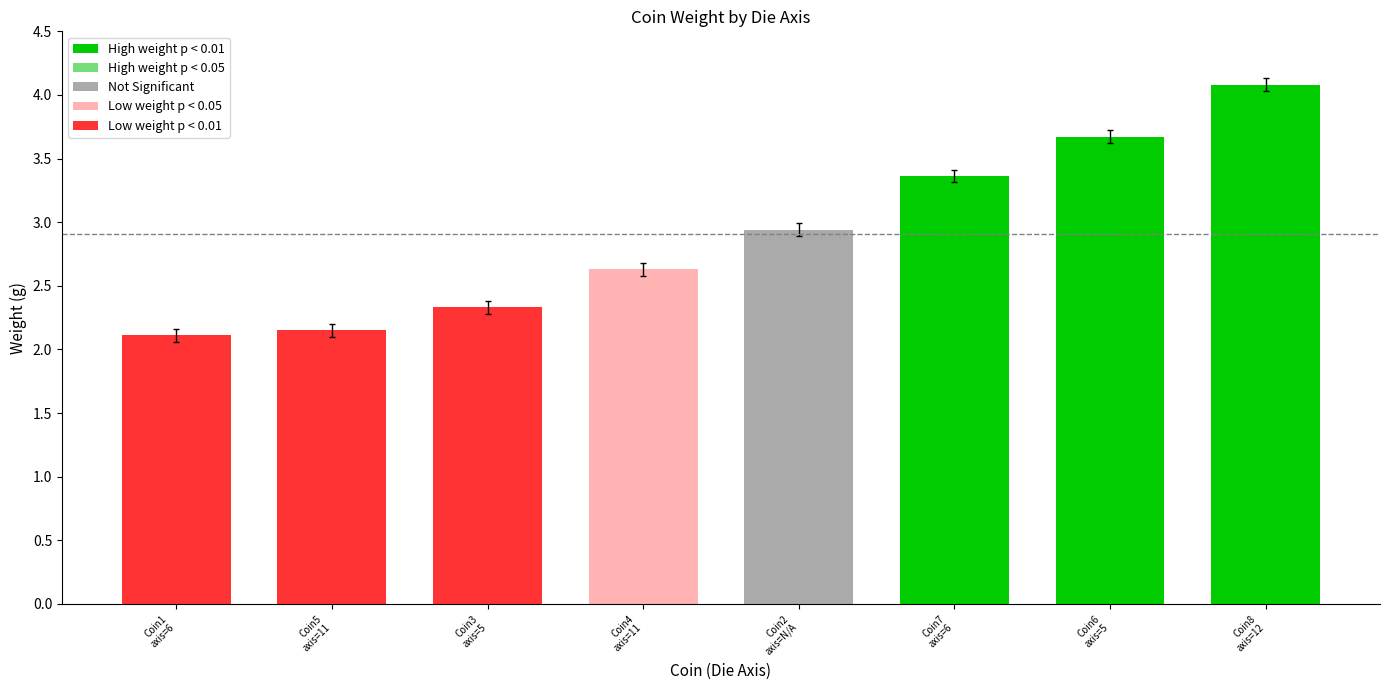

What is the difference between the maximum and second lowest values?

1.9